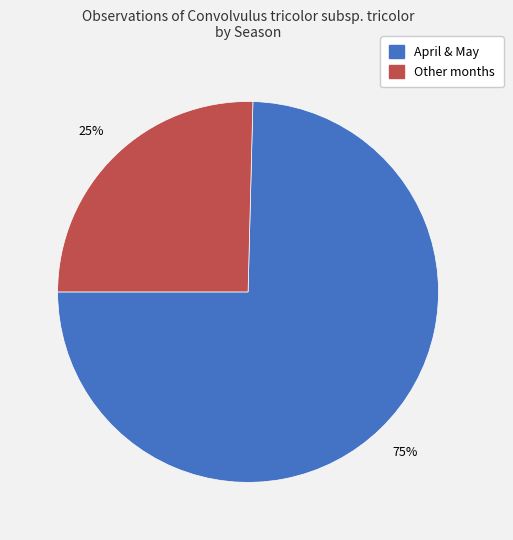

How many slices are in this pie chart?

2